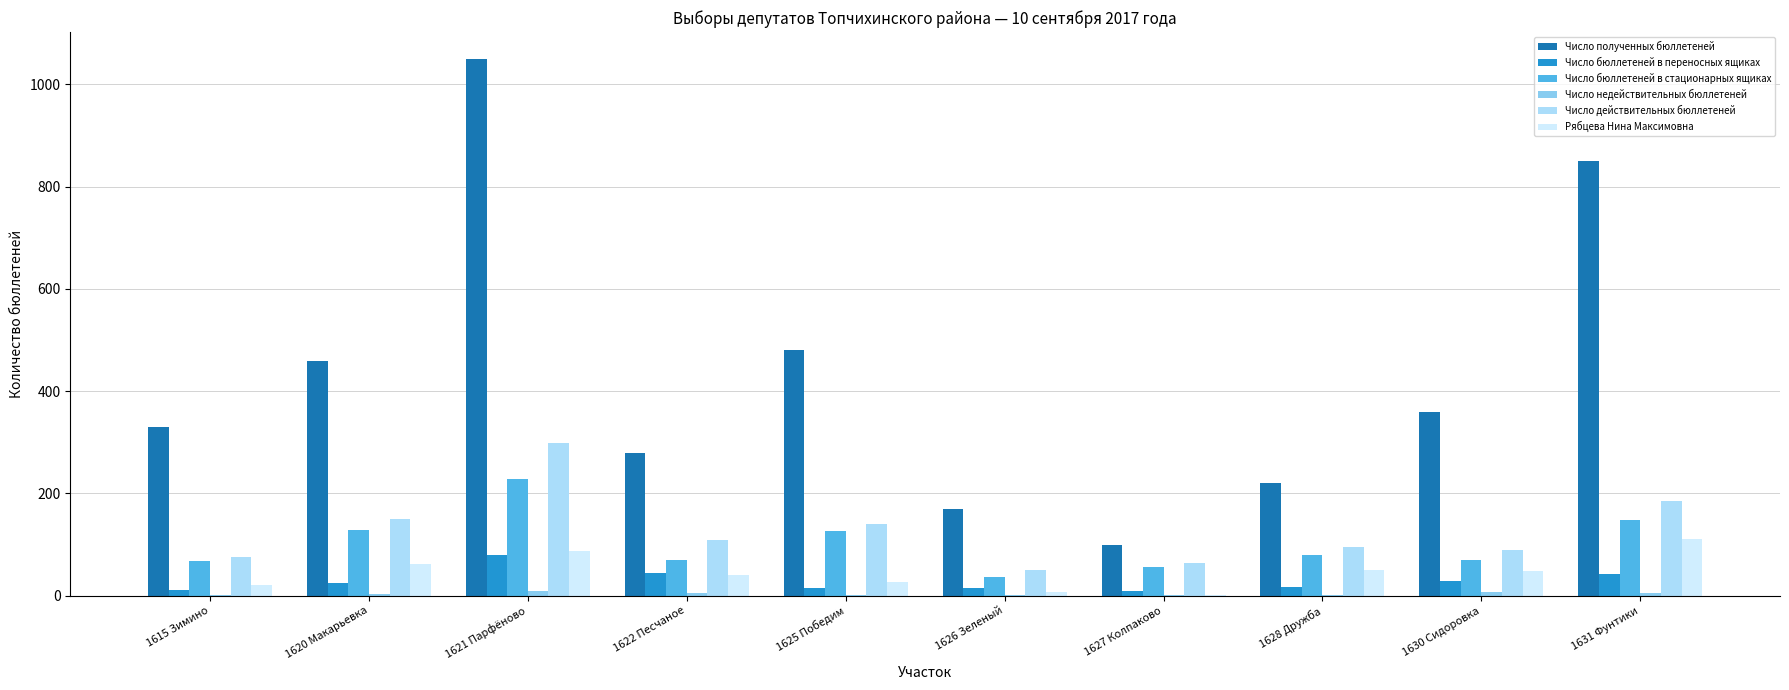

Which series changed the most between 1622 Песчаное and 1626 Зеленый?

Число полученных бюллетеней